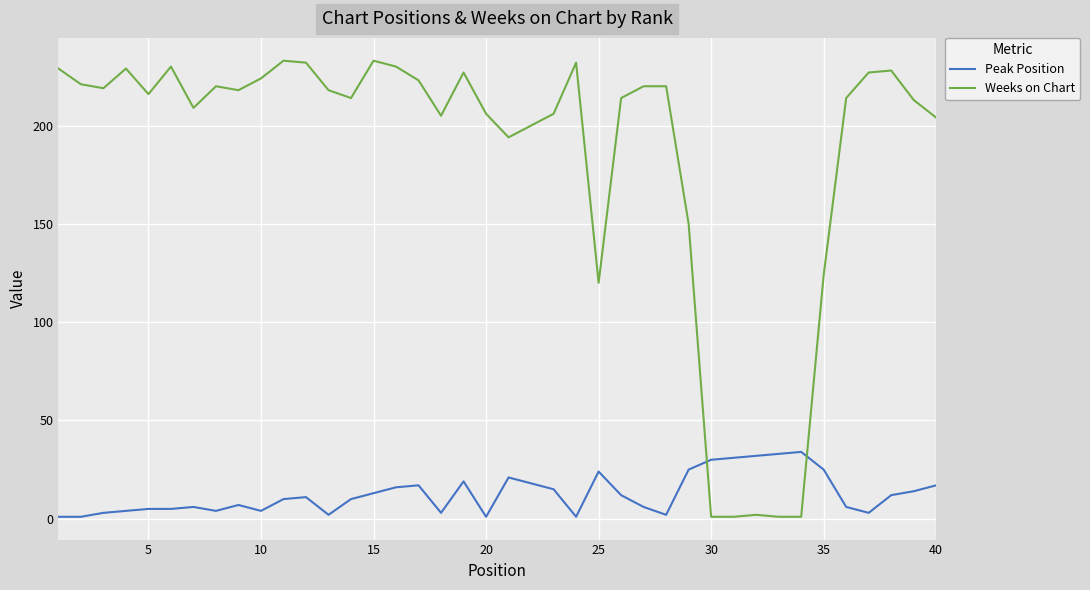

List the series in order of their peak value, lowest first.

Peak Position, Weeks on Chart